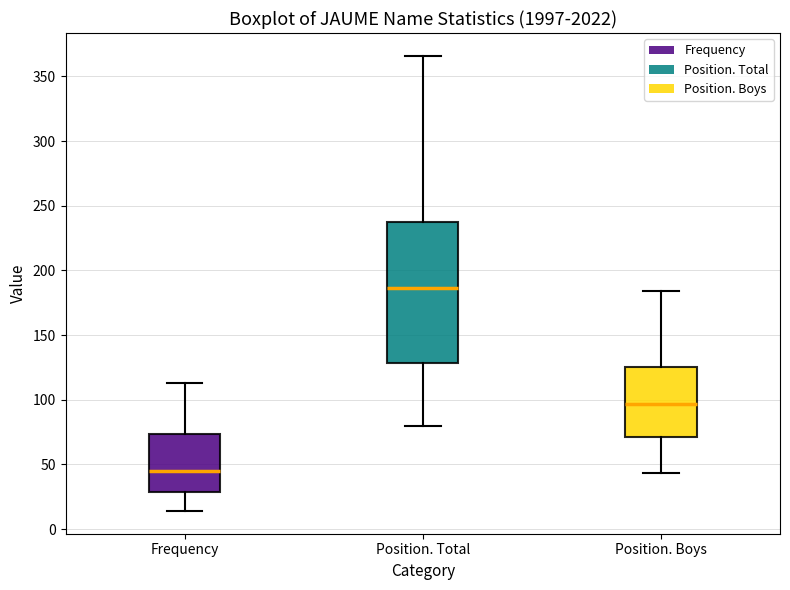

Where does the median line of the box for Frequency sit on the y-axis? The values are not printed on the chart, so give them approximately, as read against the axis.

45